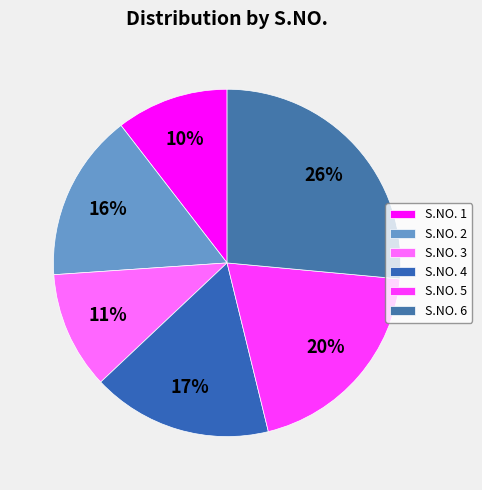

How many segments does this pie chart have?

6